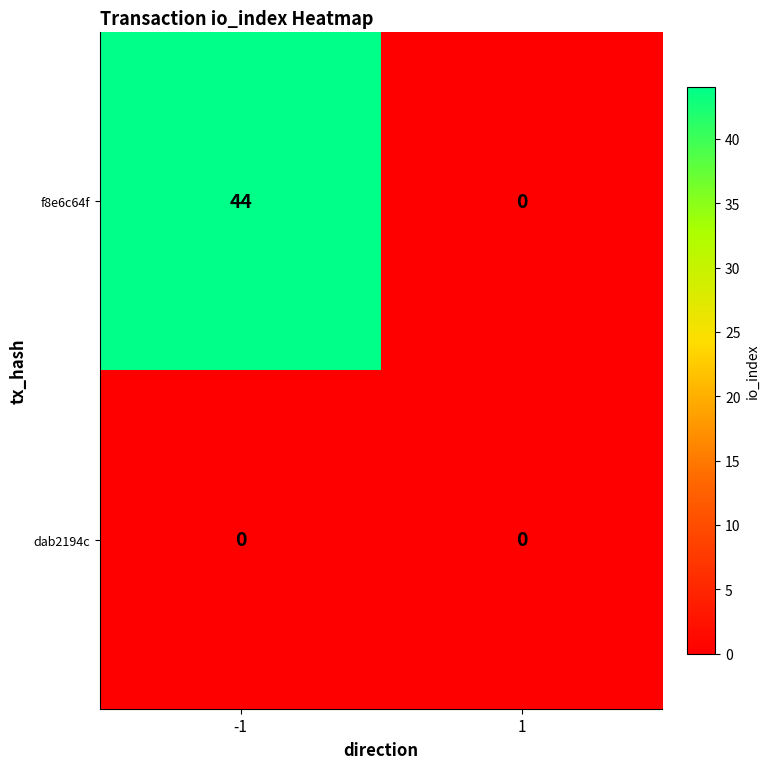

Which series changed the most between -1 and 1?

f8e6c64f